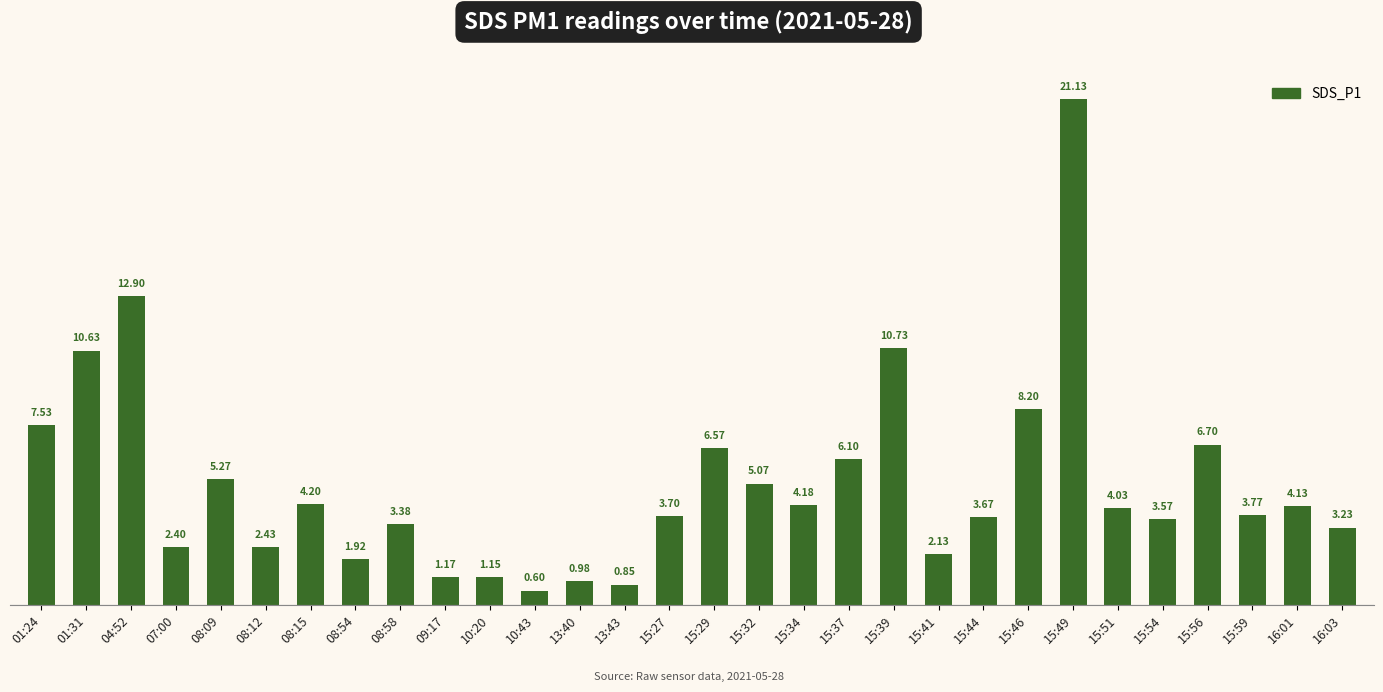

What is the sum of all values?

152.3